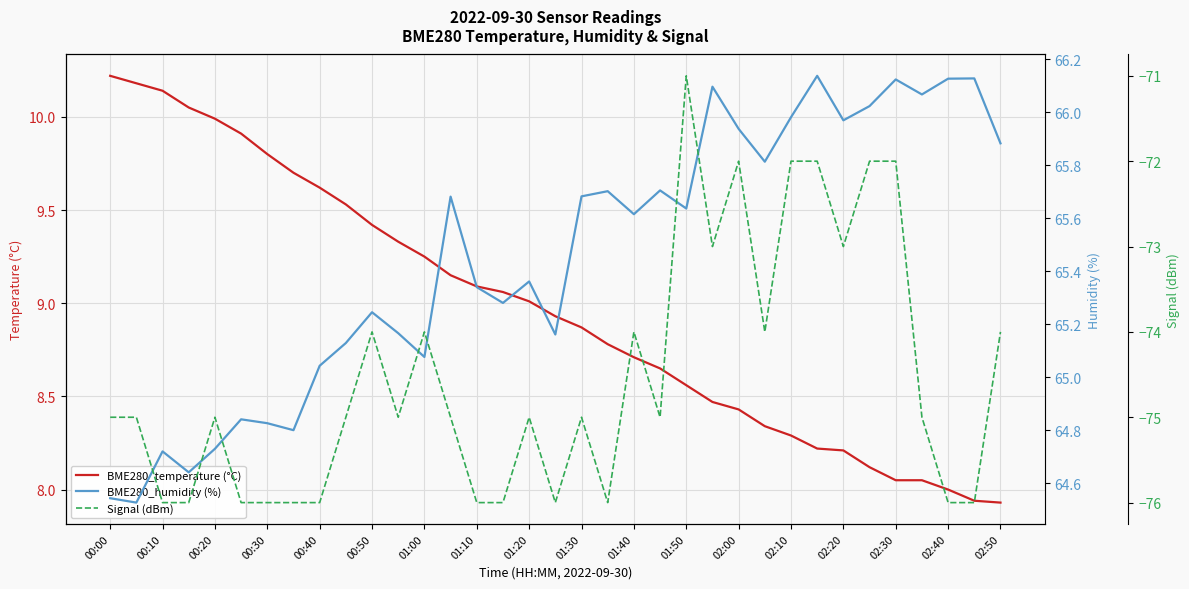

True or false: BME280_temperature (°C) has more than 0 points higher than both neighbors.

False